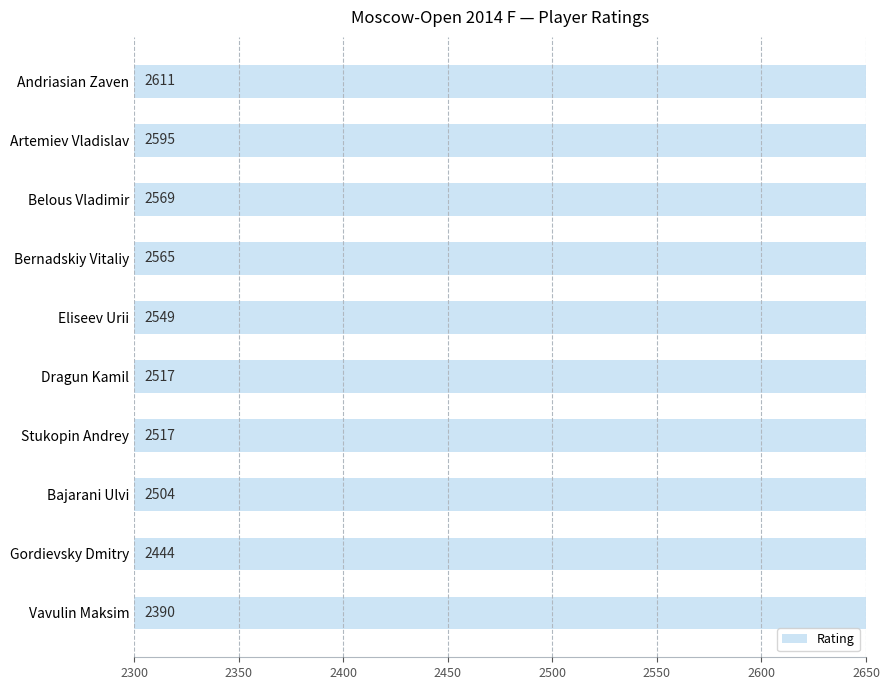

The chart shows a value of 1318 at Andriasian Zaven. True or false?

False